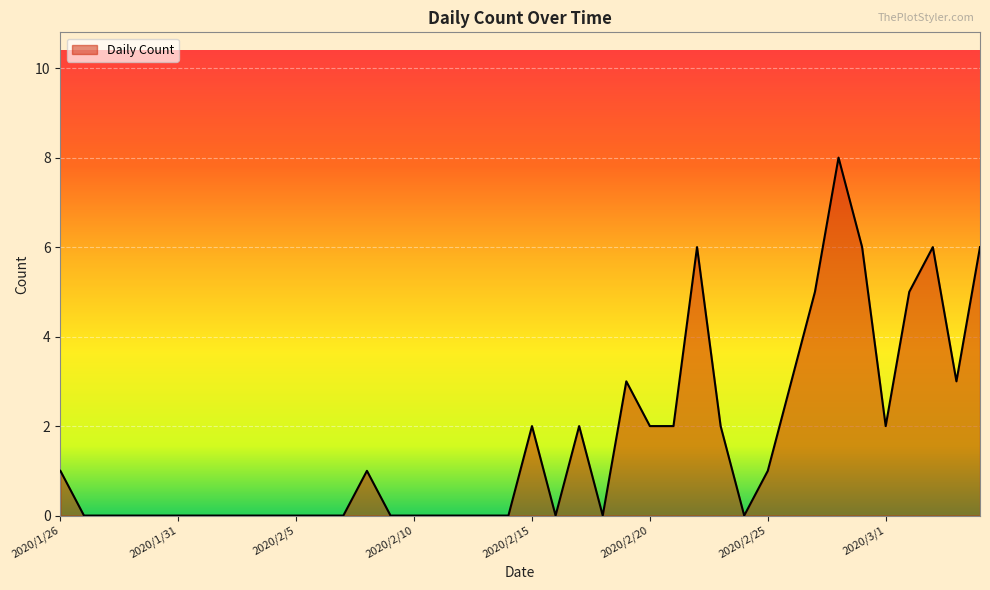

What is the greatest value displayed?

8